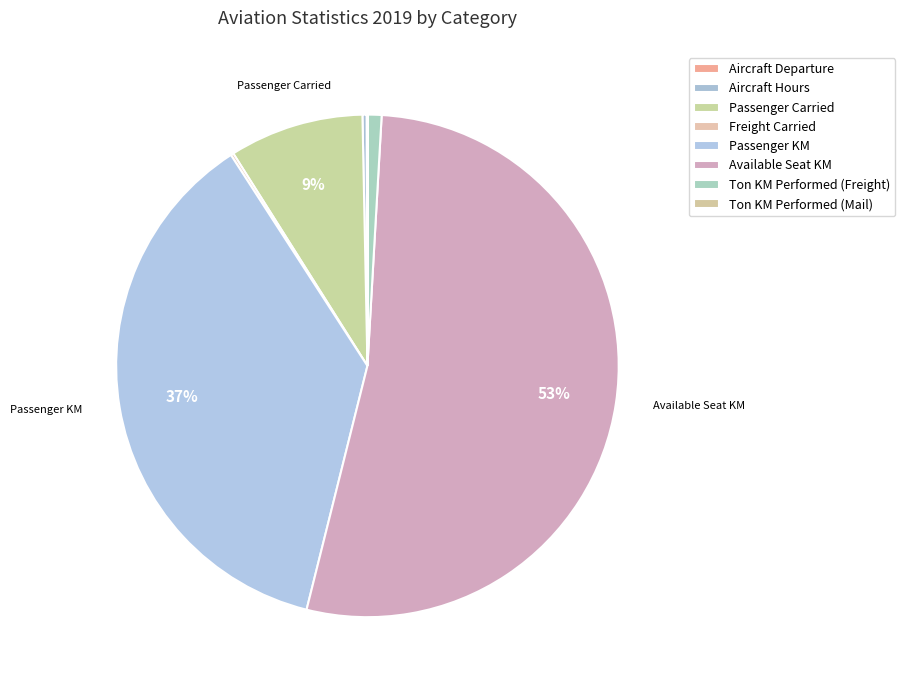

Approximately how many times larger is the value at Passenger KM compared to Aircraft Departure?

698.6